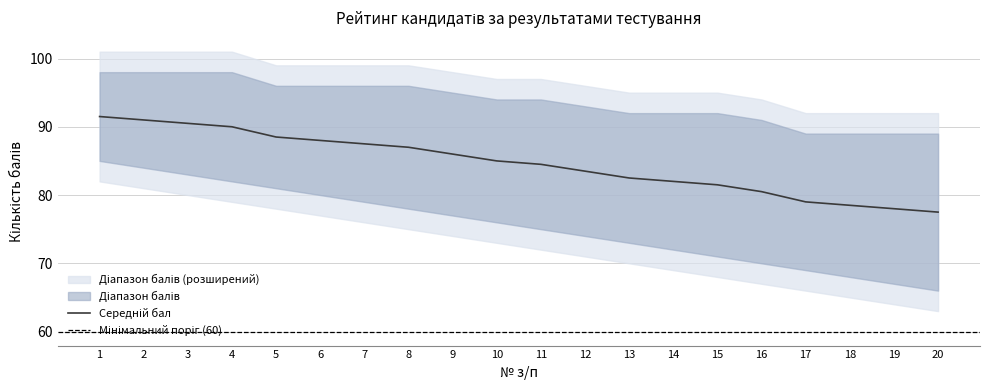

The value at 19 is 78.0. True or false?

True